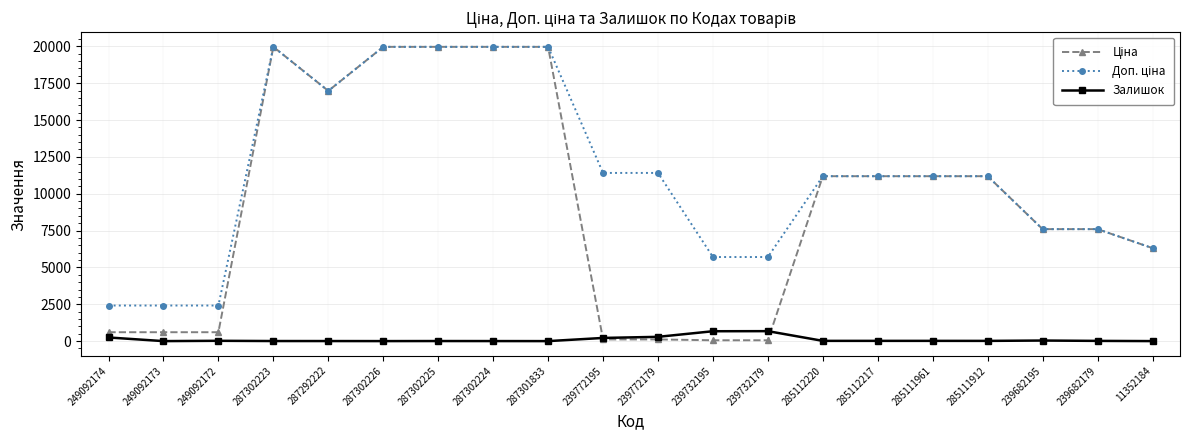

What is the maximum value shown in the chart?

19964.2